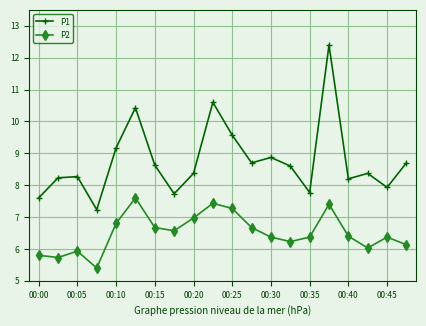

True or false: P2 and P1 intersect in this chart.

False